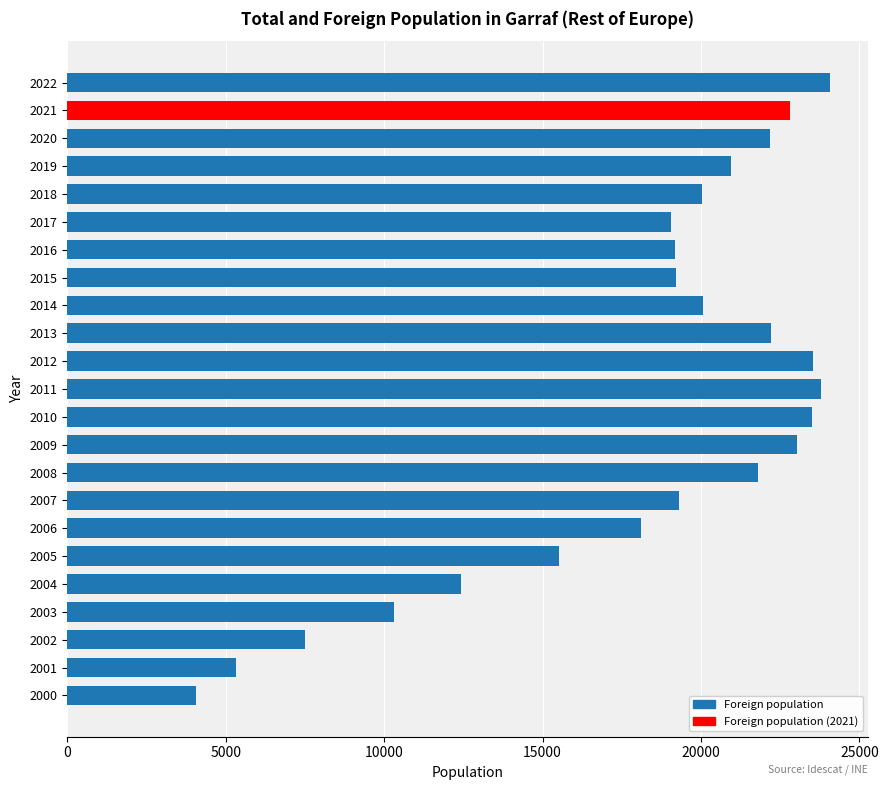

What is the change in value from 2017 to 2009?

+3979